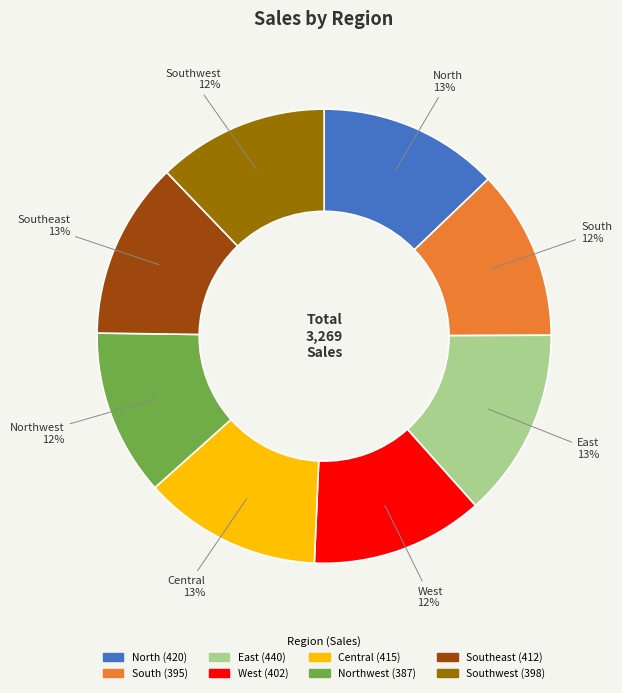

Is there a majority slice in this chart?

No